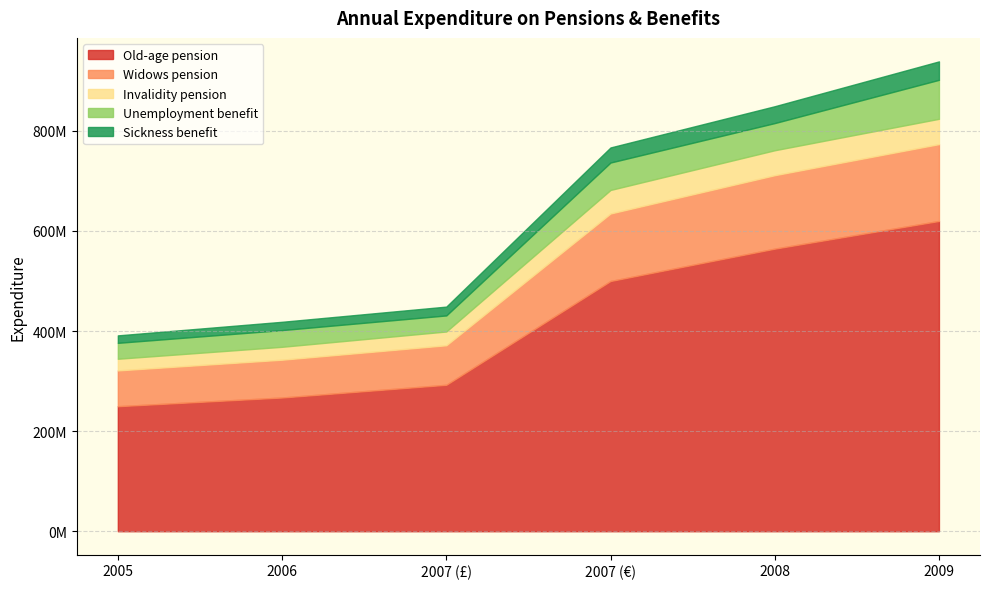

Rank the series by their maximum value, from lowest to highest.

Sickness benefit, Invalidity pension, Unemployment benefit, Widows pension, Old-age pension